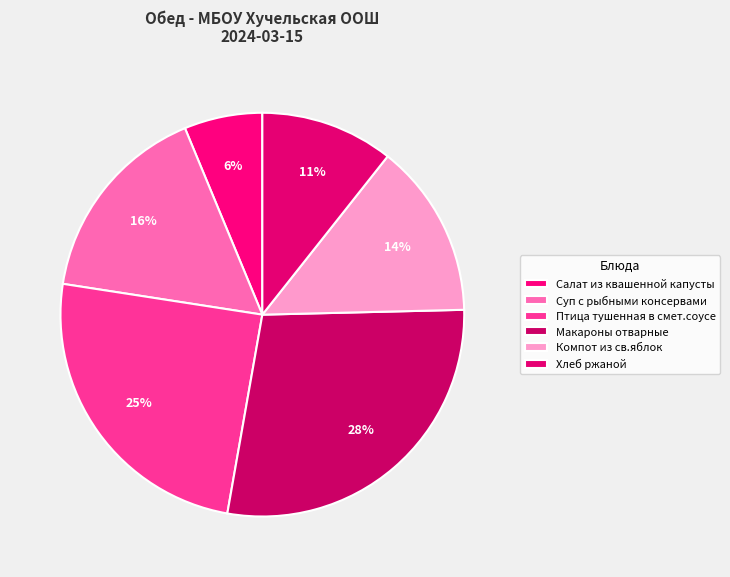

True or false: Макароны отварные accounts for 28% of the total.

True